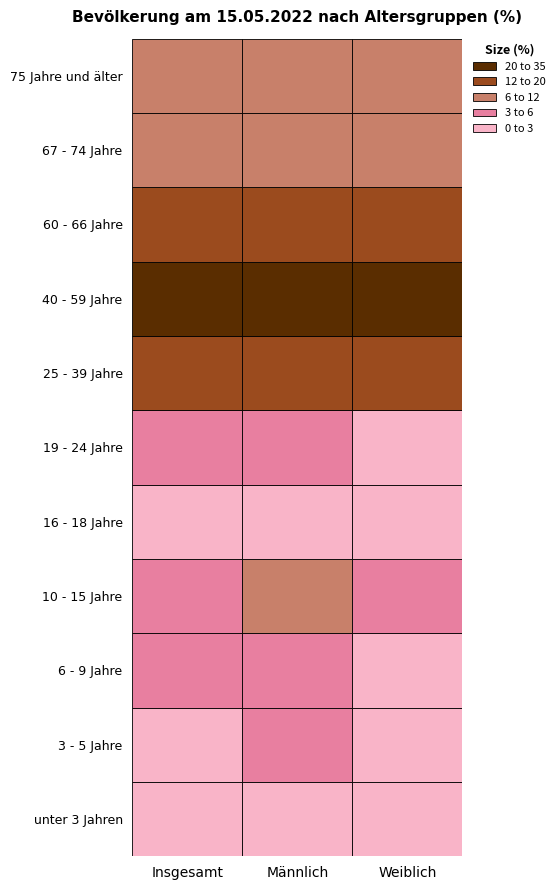

What value does the 75 Jahre und älter series have at 0?

8.5